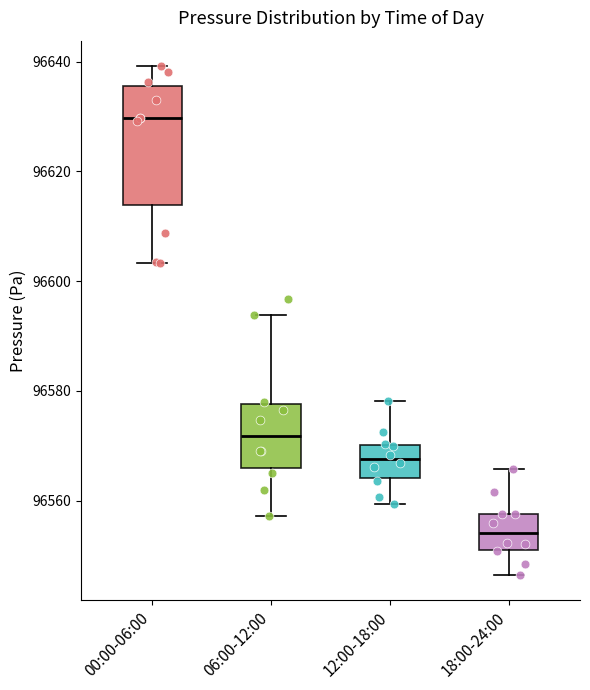

Reading left to right, read every box against the y-axis: the position of its median line, the range the box covers, and the ends of its whiskers. The values are not printed on the chart, so give them approximately, as read against the axis.

00:00-06:00: median 96630, box 96614 to 96636, whiskers 96604 to 96640
06:00-12:00: median 96572, box 96566 to 96578, whiskers 96558 to 96594
12:00-18:00: median 96568, box 96564 to 96570, whiskers 96560 to 96578
18:00-24:00: median 96554, box 96552 to 96558, whiskers 96546 to 96566